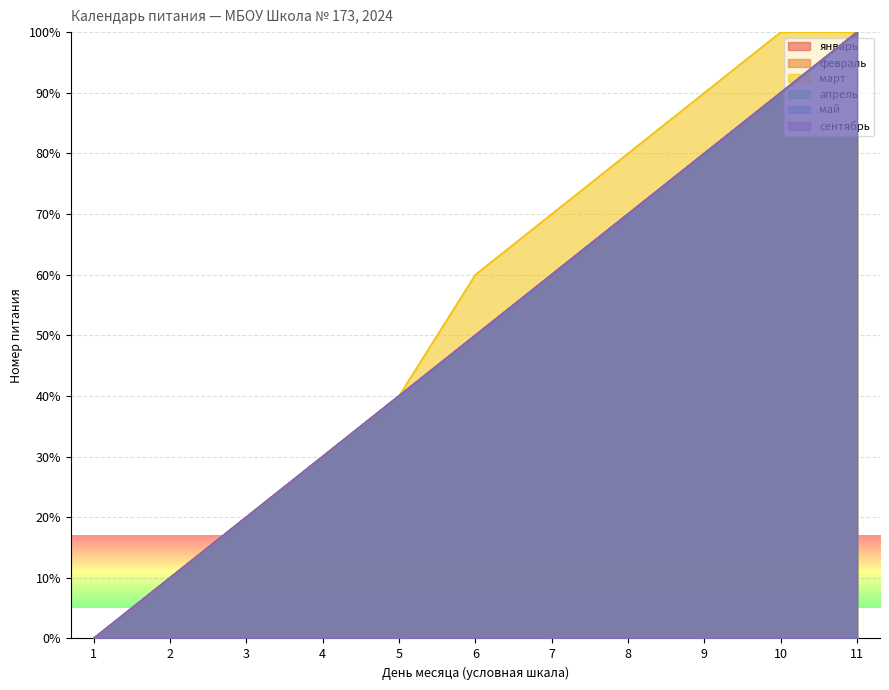

Reading right to left, extract all data points from this chart.

январь: 11=100	10=90	9=80	8=70	7=60	6=50	5=40	4=30	3=20	2=10	1=0
февраль: 11=100	10=90	9=80	8=70	7=60	6=50	5=40	4=30	3=20	2=10	1=0
март: 11=100	10=100	9=90	8=80	7=70	6=60	5=40	4=30	3=20	2=10	1=0
апрель: 11=100	10=90	9=80	8=70	7=60	6=50	5=40	4=30	3=20	2=10	1=0
май: 11=100	10=90	9=80	8=70	7=60	6=50	5=40	4=30	3=20	2=10	1=0
сентябрь: 11=100	10=90	9=80	8=70	7=60	6=50	5=40	4=30	3=20	2=10	1=0